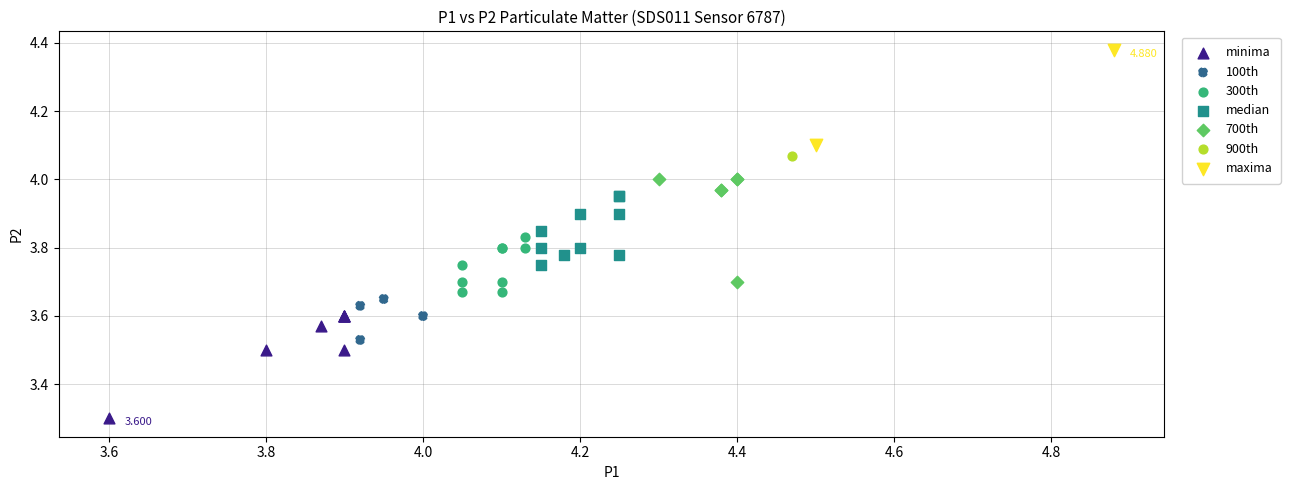

Which series reaches the maximum Y coordinate?

maxima